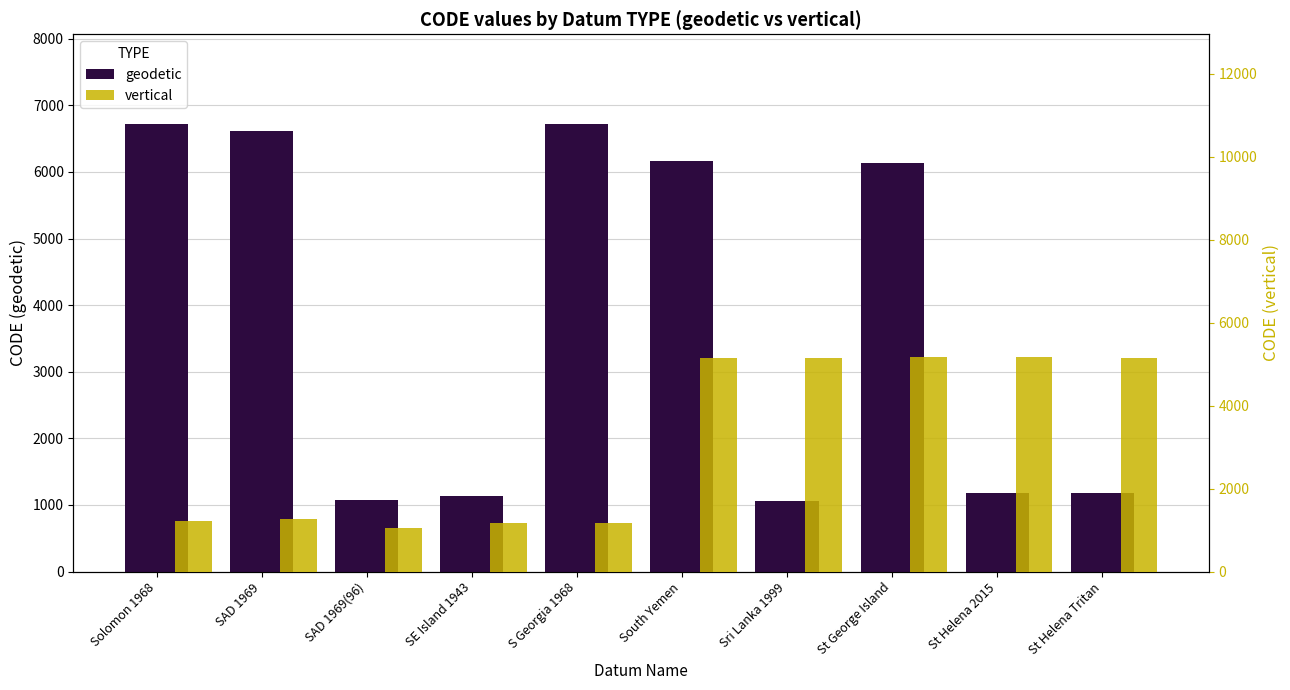

What is the average value of the vertical series?

3167